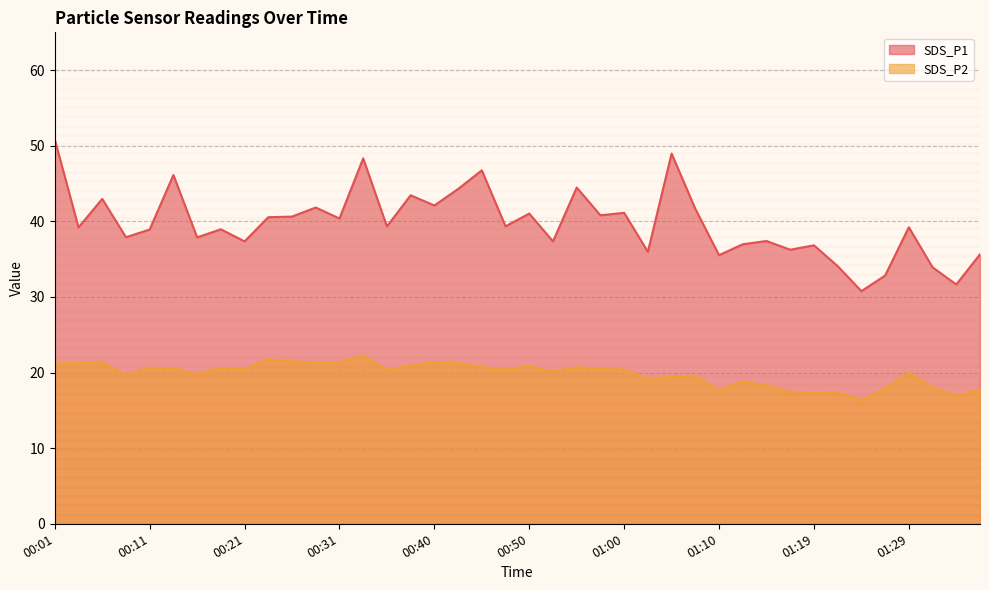

What is the value of the SDS_P1 point at the 6th from the left?

46.1